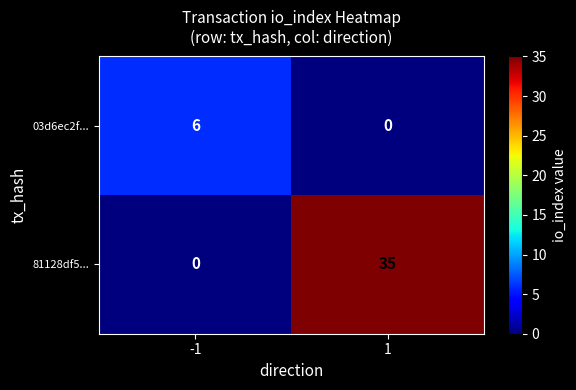

Reading left to right, what are all the values shown in this chart?

03d6ec2f...: -1=6	1=0
81128df5...: -1=0	1=35